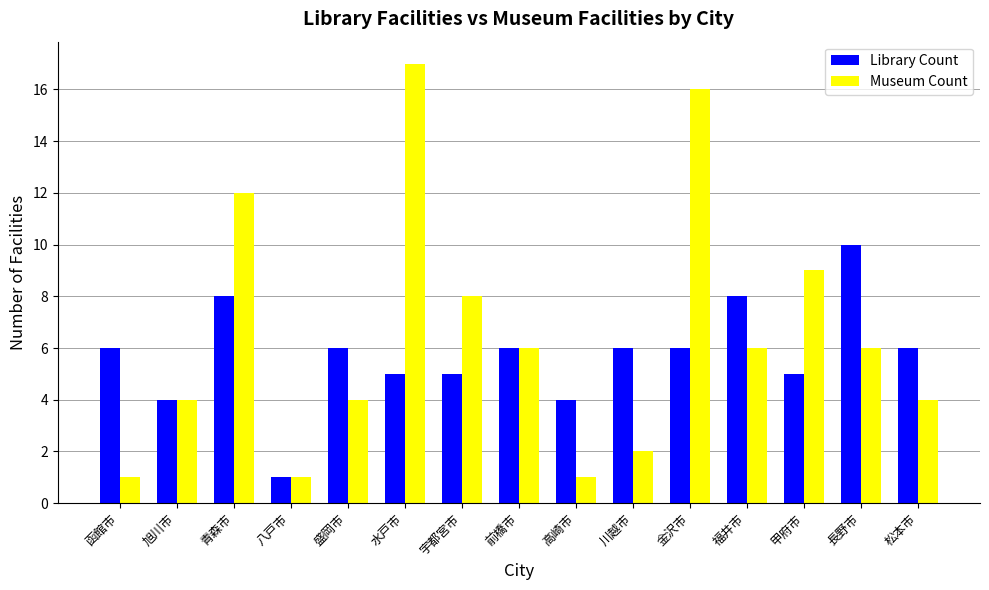

How many bars are there in each group?

2